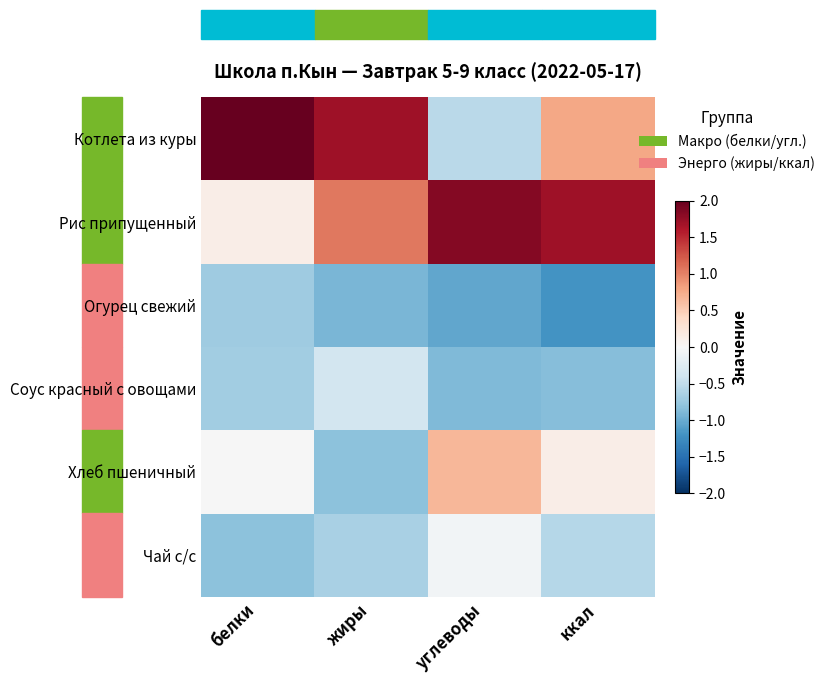

At ккал, list the series in order from smallest to largest.

Огурец свежий, Соус красный с овощами, Чай с/с, Хлеб пшеничный, Котлета из куры, Рис припущенный